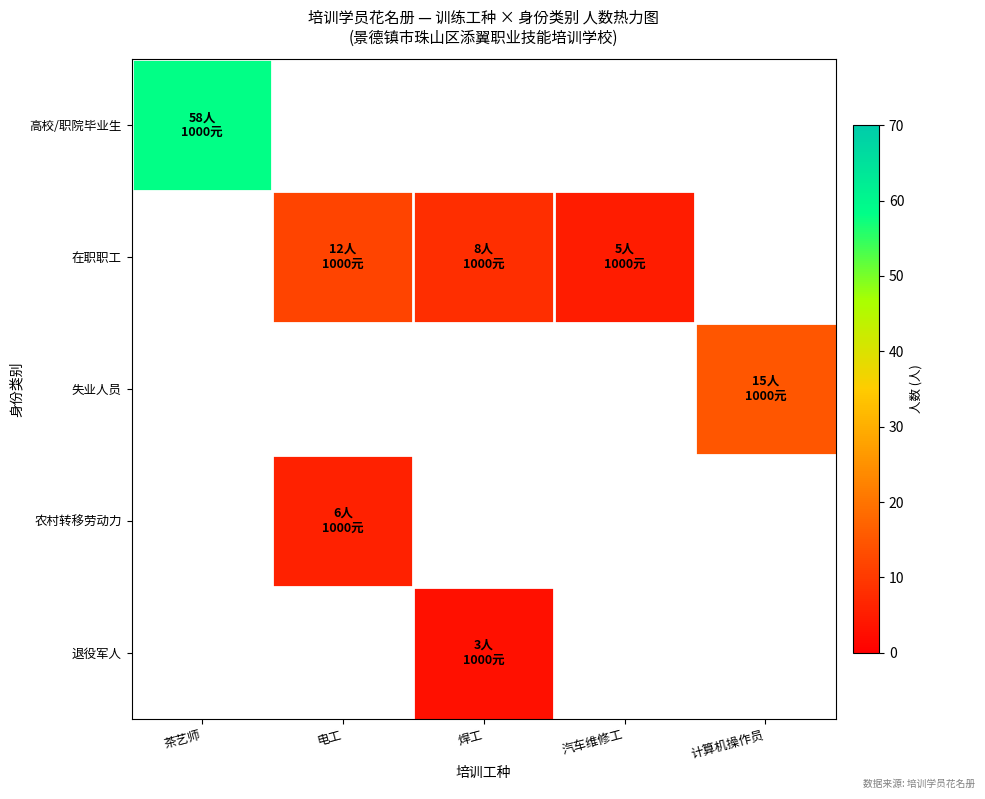

Rank the categories by 高校/职院毕业生 value from highest to lowest.

茶艺师, 电工, 焊工, 汽车维修工, 计算机操作员